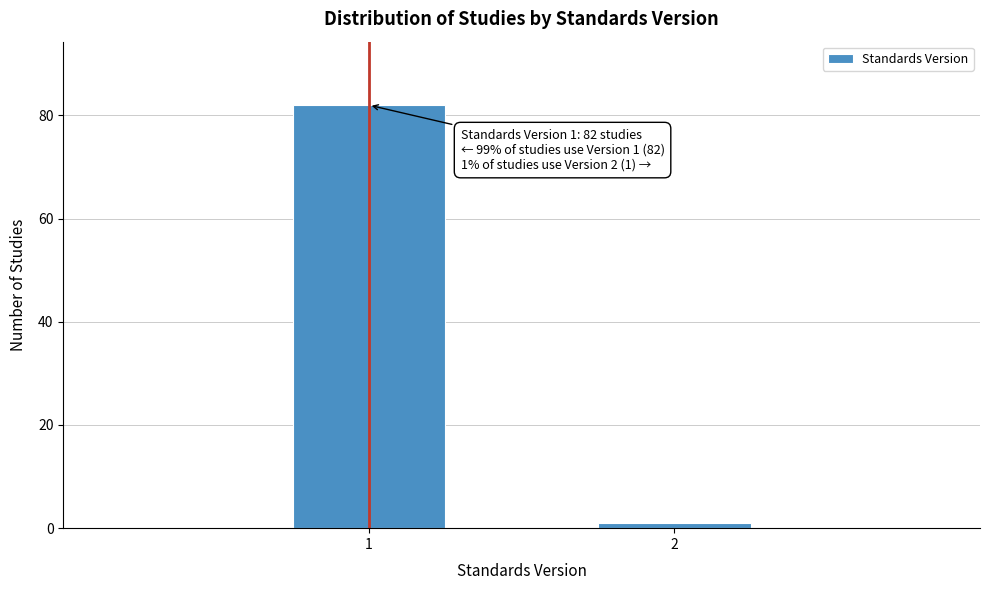

Reading left to right, list all the values displayed in this chart.

1=82	2=1